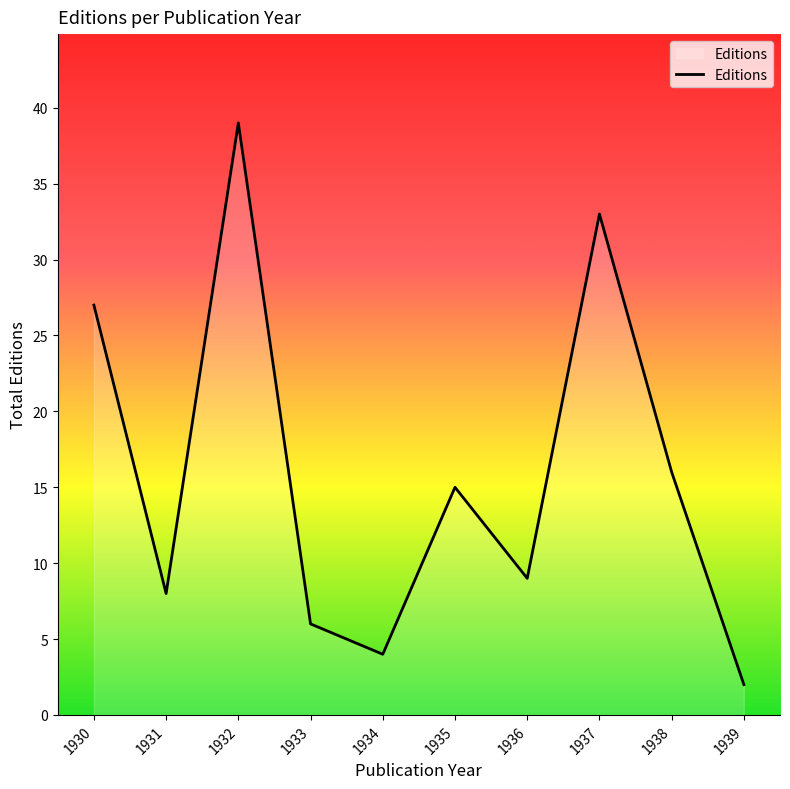

What is the maximum value shown in the chart?

39